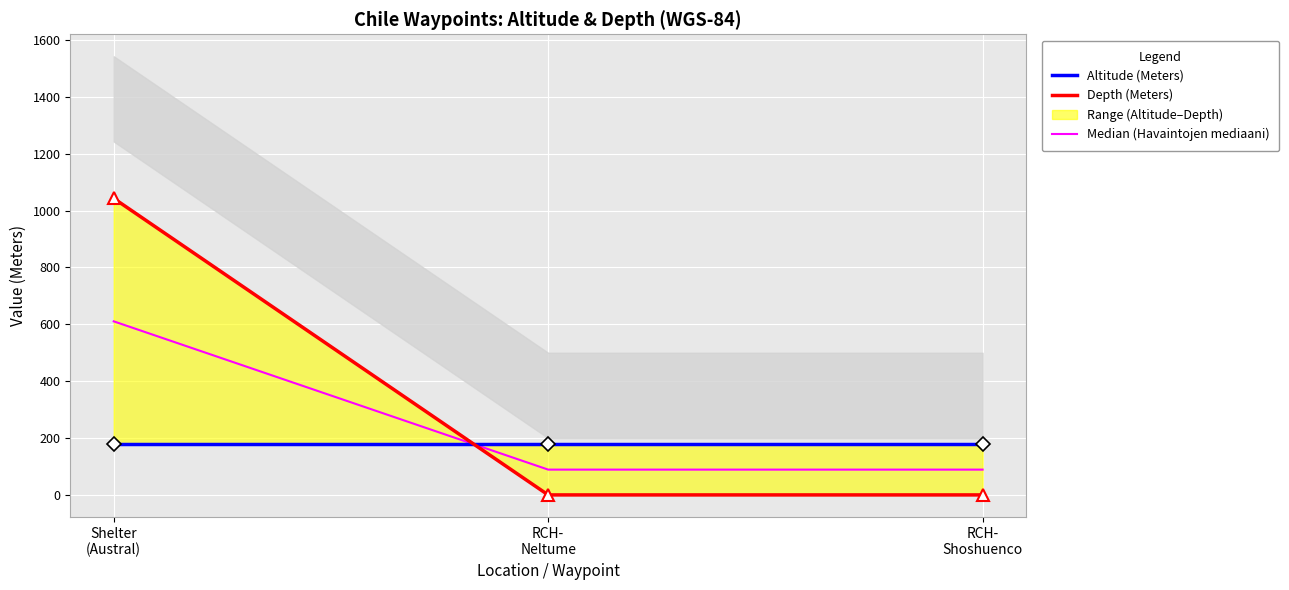

Which category has the highest value in the Altitude (Meters) series?

Shelter
(Austral)